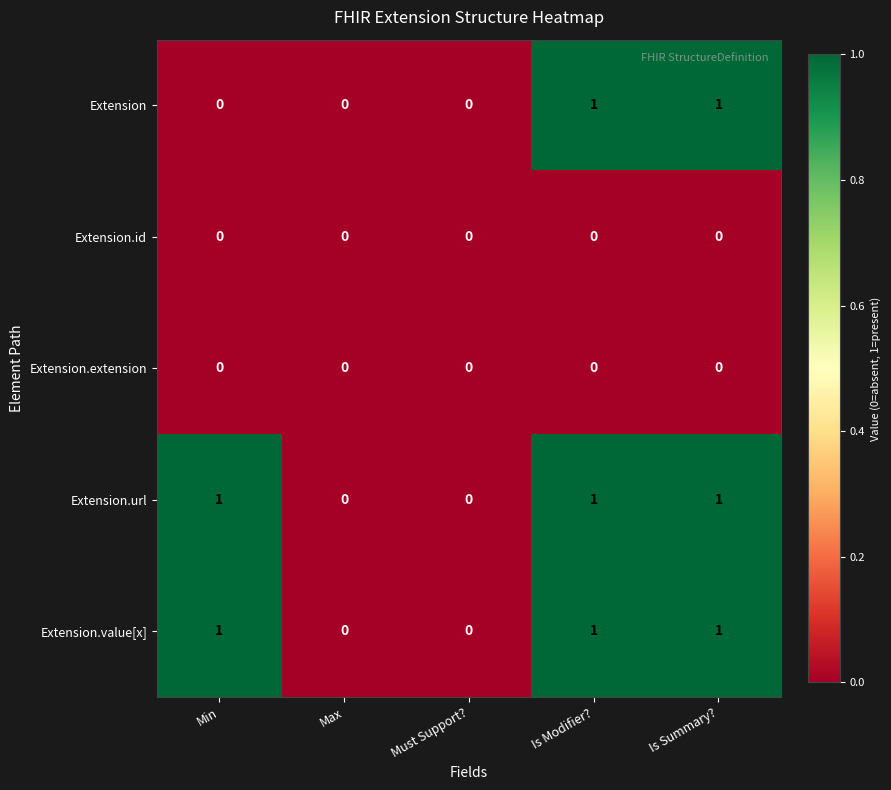

The value of Extension.url at Is Summary? is 1. True or false?

True